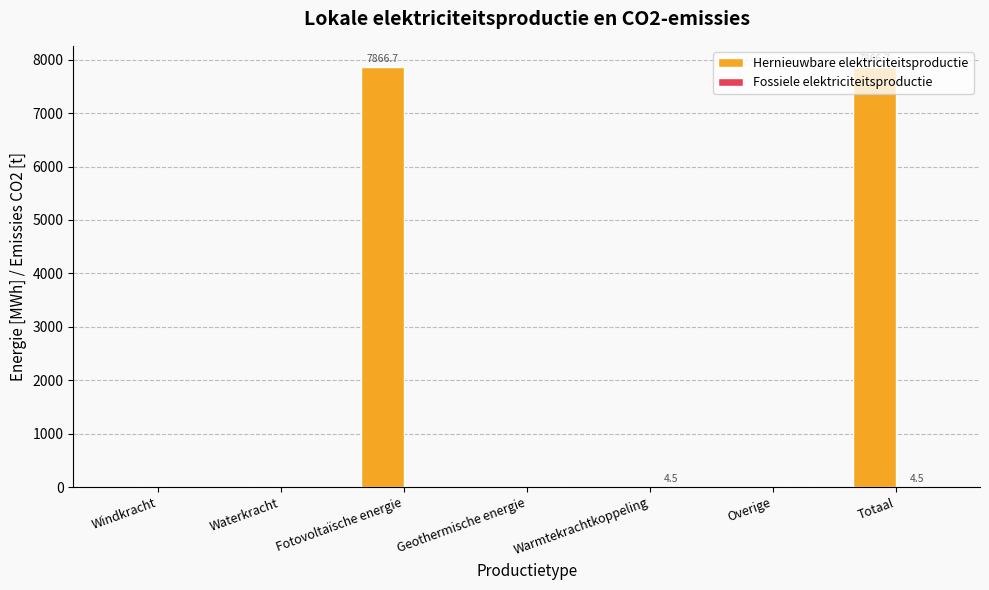

Is it true that Hernieuwbare elektriciteitsproductie equals 0.0 at Windkracht?

True